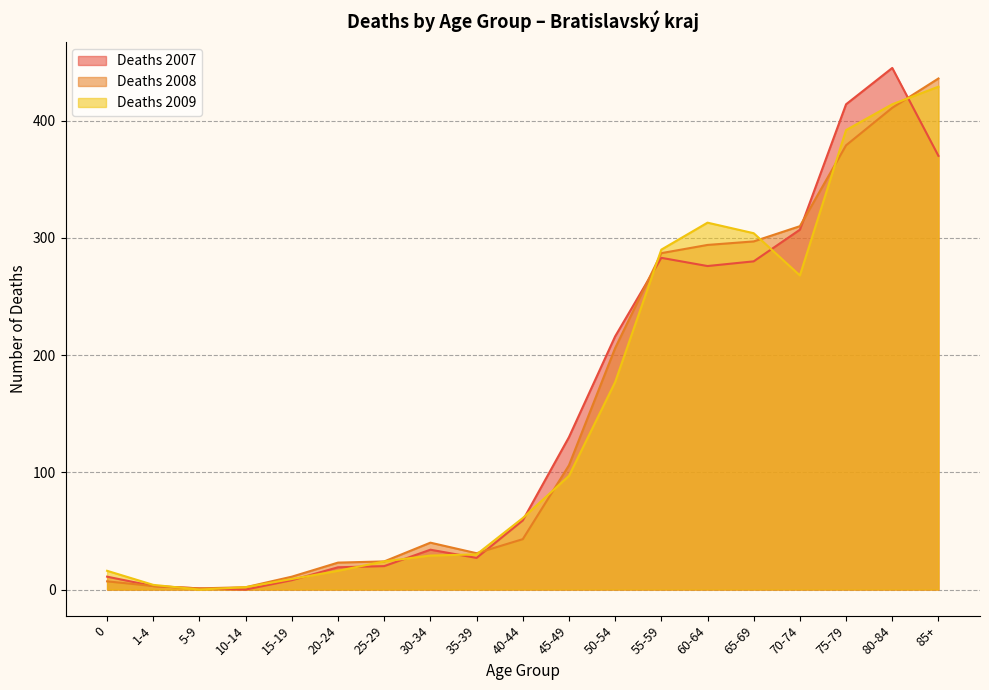

Reading right to left, transcribe all the data shown in this chart.

Deaths 2007: 85+=370	80-84=445	75-79=414	70-74=307	65-69=280	60-64=276	55-59=283	50-54=216	45-49=130	40-44=59	35-39=27	30-34=34	25-29=20	20-24=19	15-19=8	10-14=0	5-9=1	1-4=3	0=11
Deaths 2008: 85+=436	80-84=411	75-79=379	70-74=310	65-69=297	60-64=294	55-59=287	50-54=206	45-49=106	40-44=43	35-39=31	30-34=40	25-29=24	20-24=23	15-19=11	10-14=2	5-9=1	1-4=3	0=7
Deaths 2009: 85+=429	80-84=414	75-79=392	70-74=268	65-69=304	60-64=313	55-59=290	50-54=177	45-49=97	40-44=61	35-39=30	30-34=29	25-29=24	20-24=16	15-19=9	10-14=2	5-9=0	1-4=4	0=16